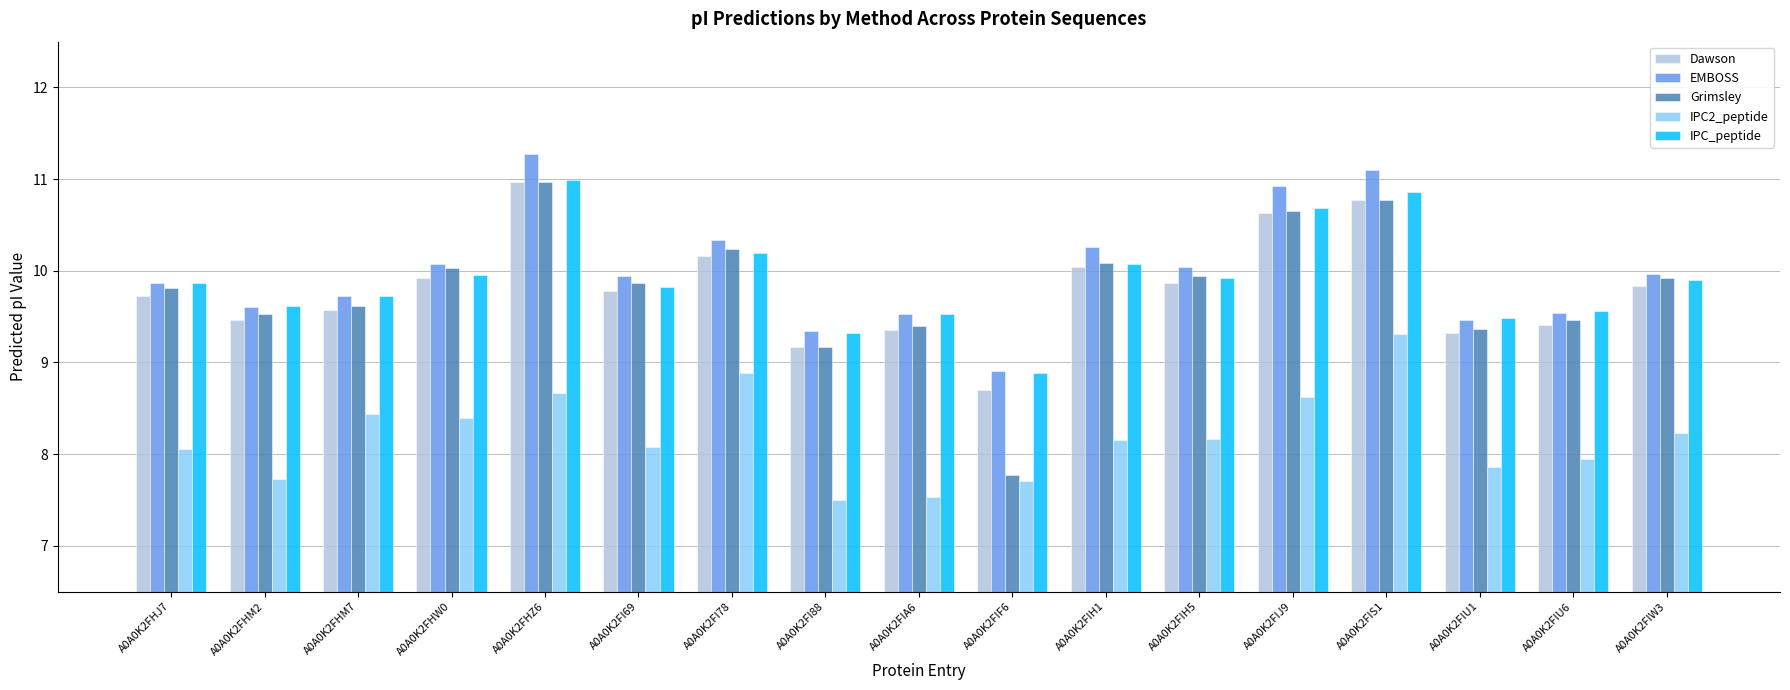

What is the sum of all IPC2_peptide values?

139.3